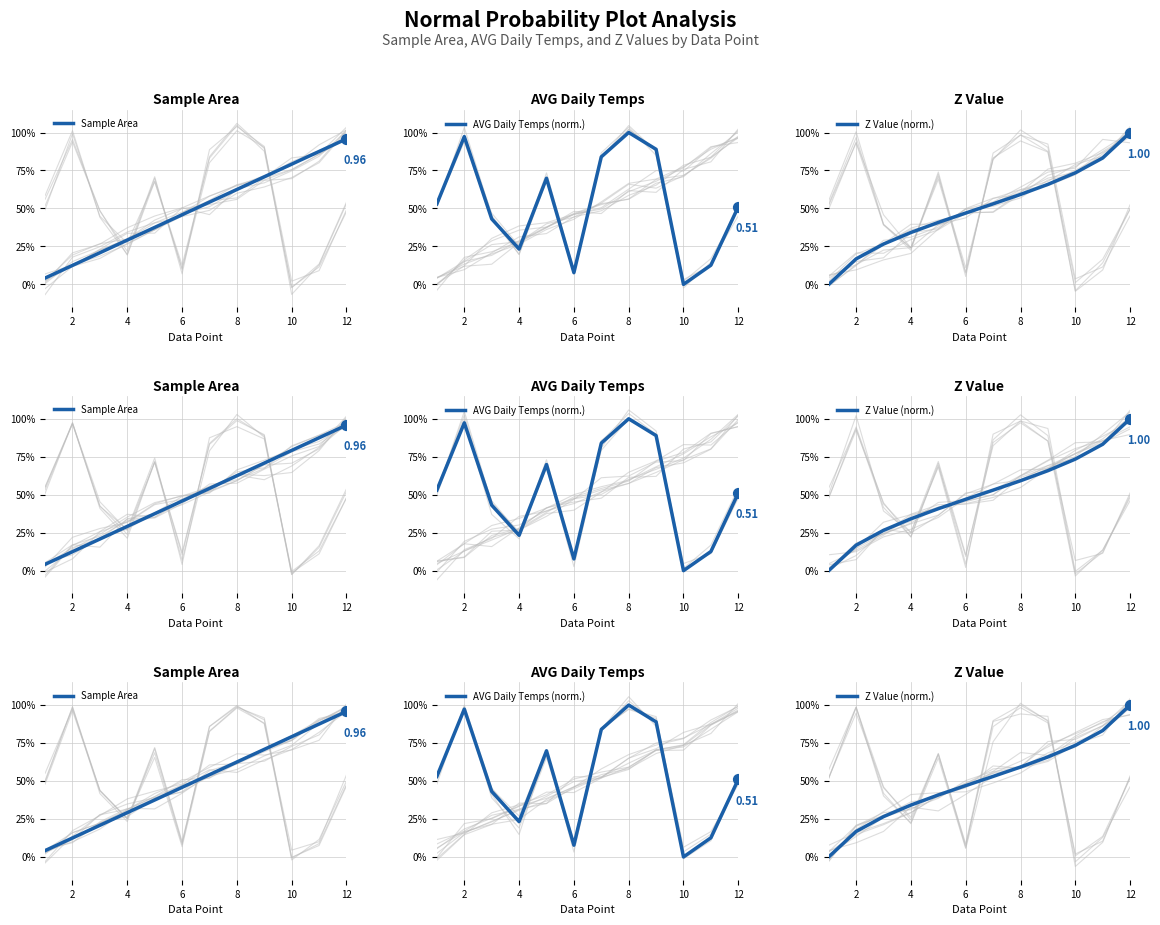

At how many categories does at least one series exceed 0?

12